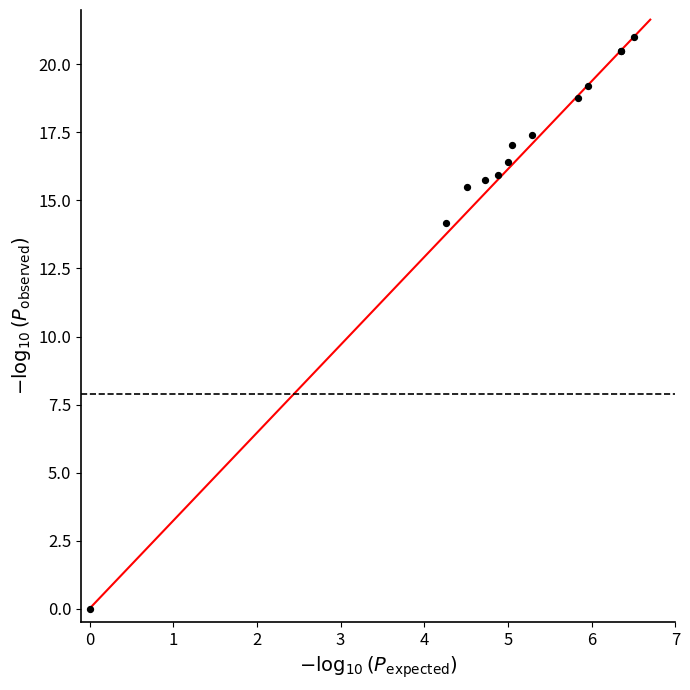

What Y value in the scatter plot is closest to 10?

14.2